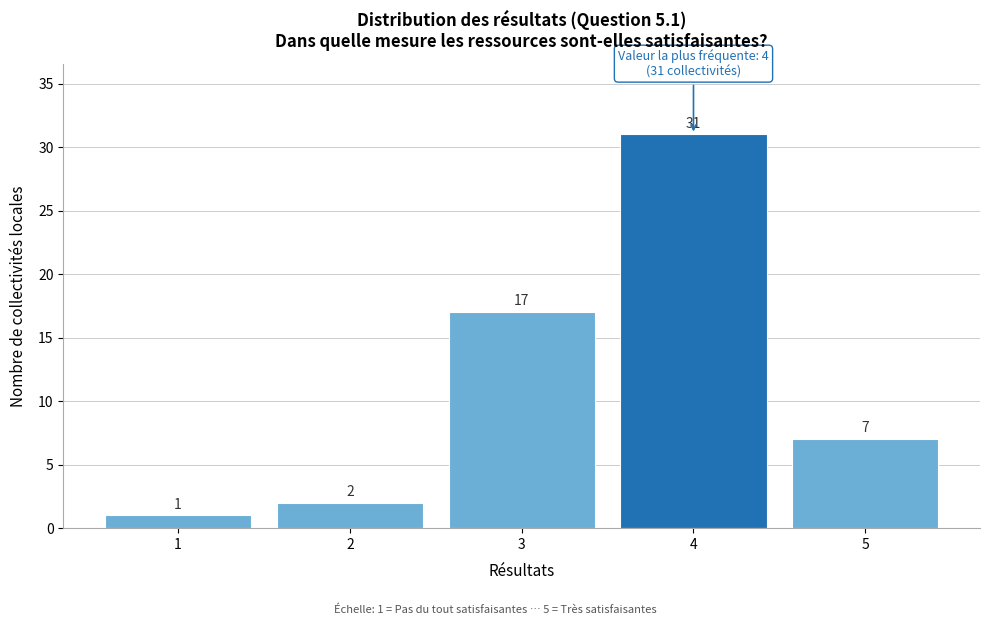

Reading left to right, what are all the values shown in this chart?

1	2	17	31	7